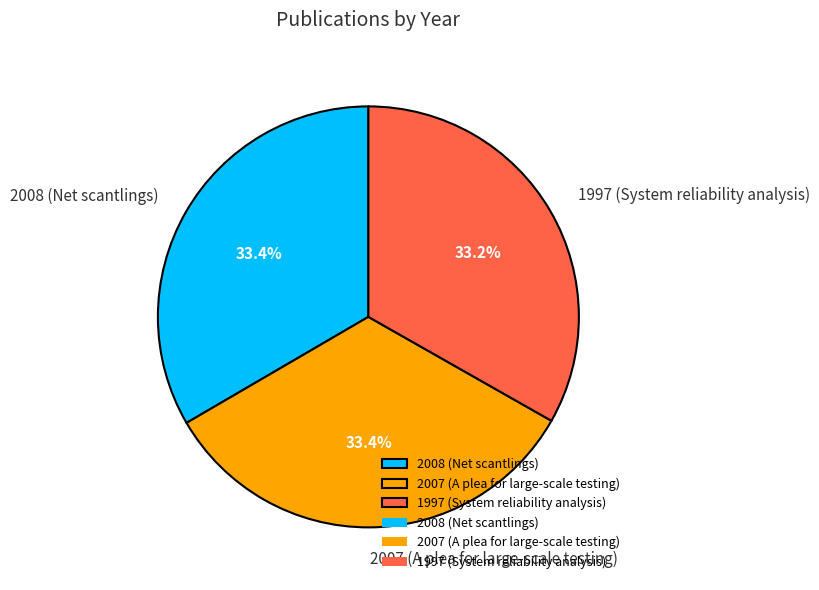

Does 1997 (System reliability analysis) represent more than half of the total?

No